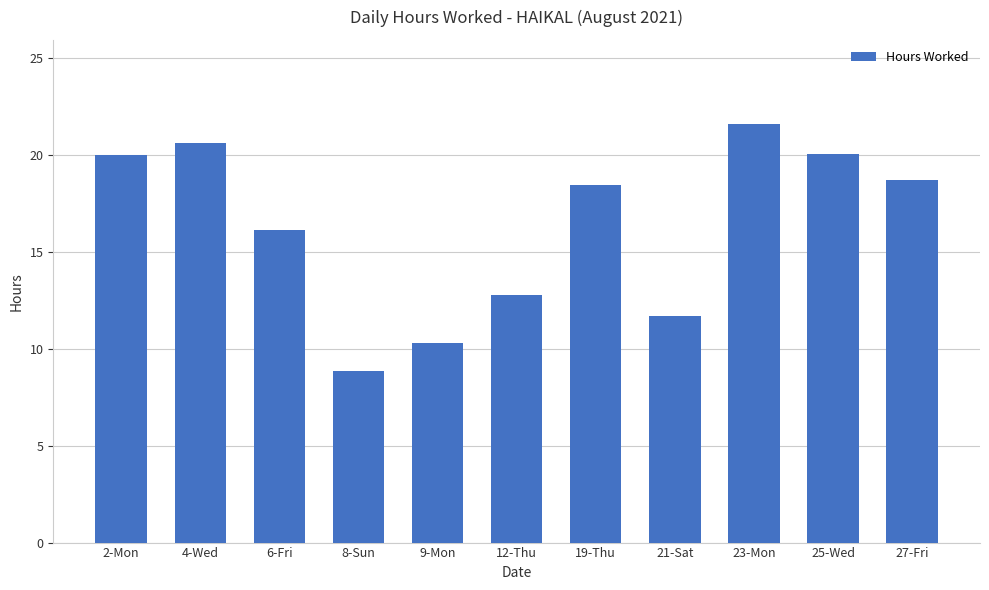

What is the label of the 3rd bar from the right?

23-Mon